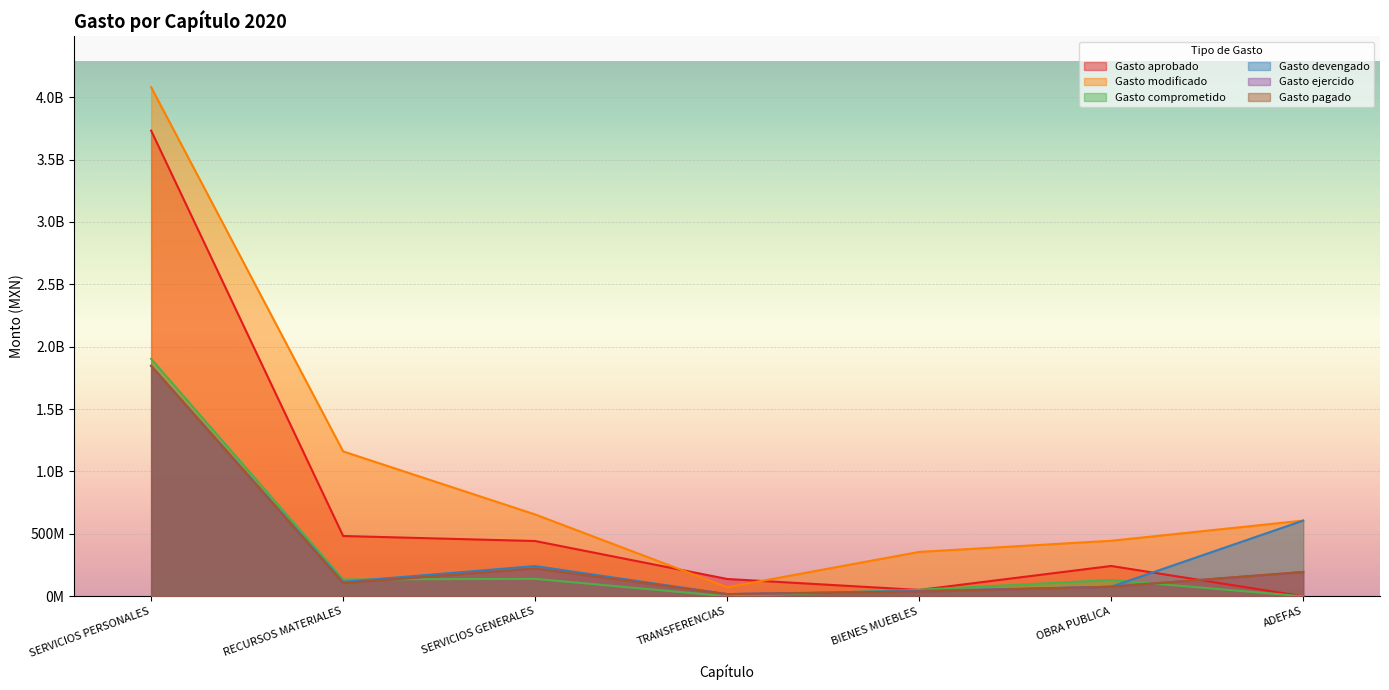

What is the total value across all series at RECURSOS MATERIALES?

2104805827.8